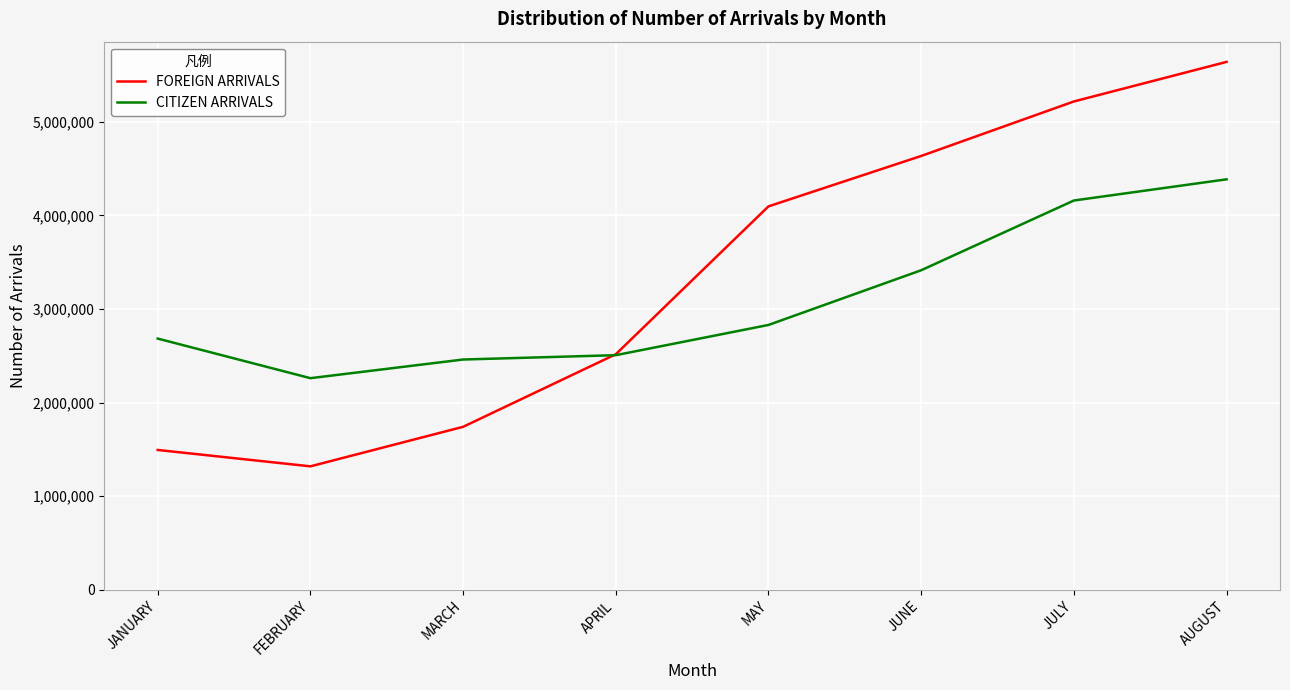

Between APRIL and JULY, which series saw the biggest shift?

FOREIGN ARRIVALS